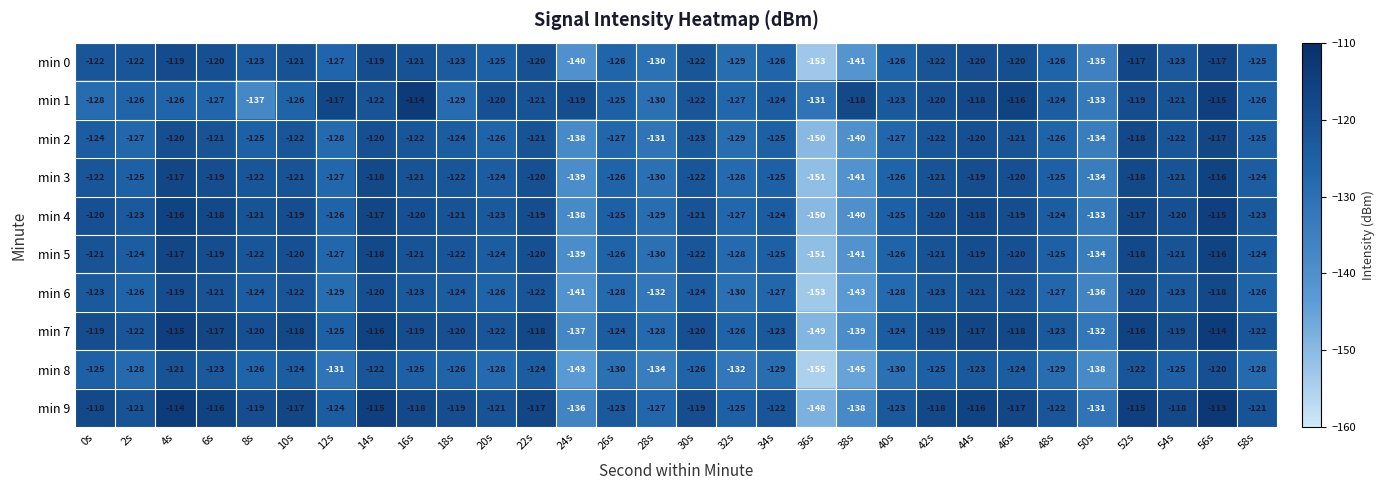

How many data points in min 0 are above -123?

14